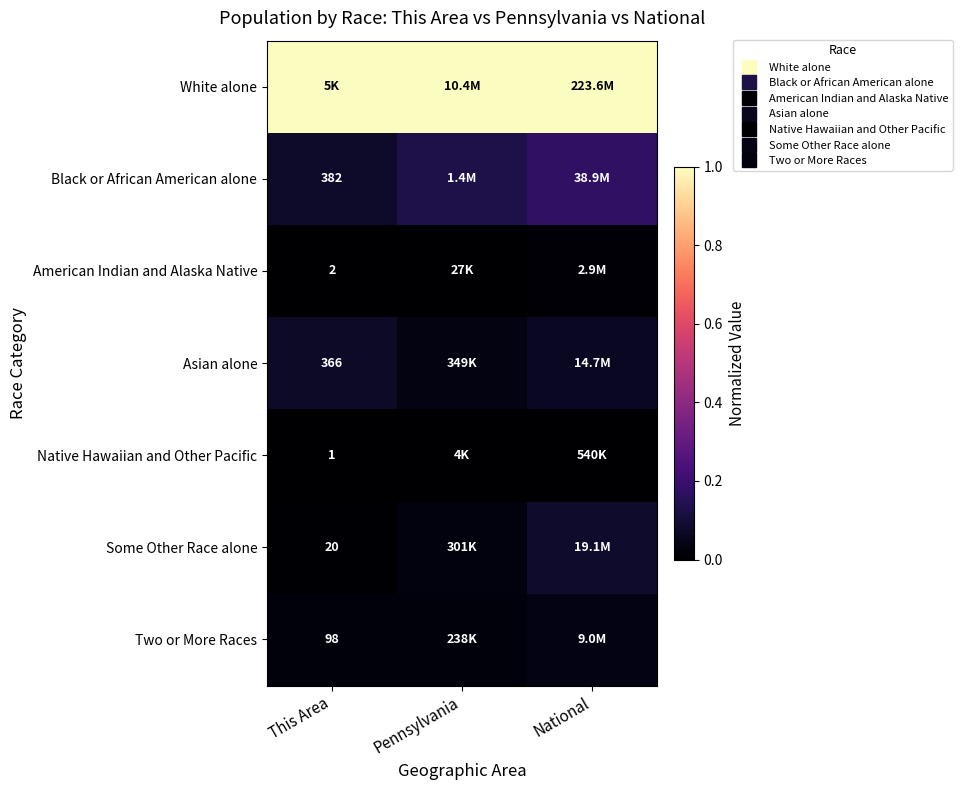

The Two or More Races series shows 0.1 at National. True or false?

False